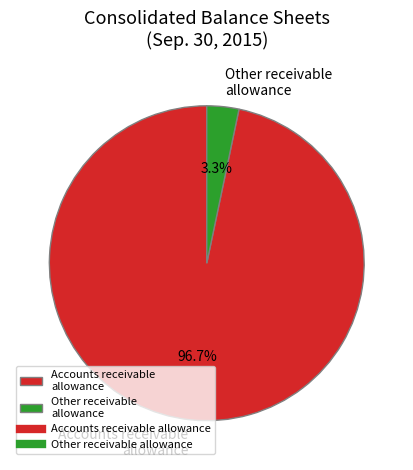

What is the majority slice?

Accounts receivable allowance